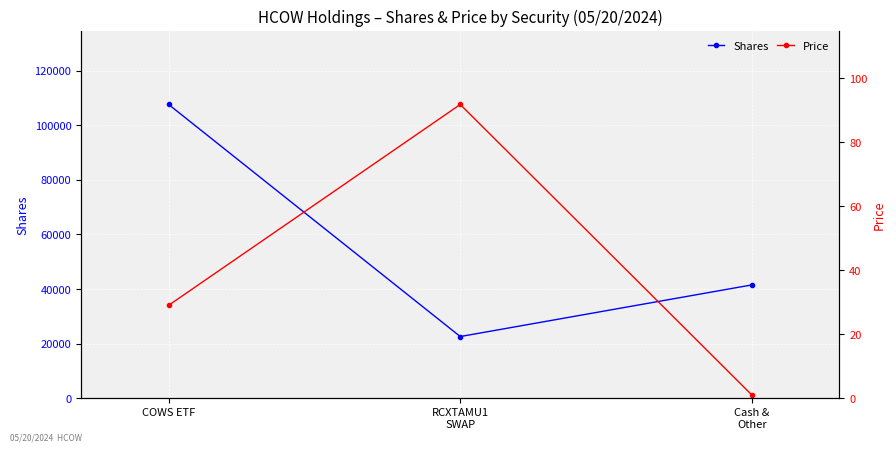

Reading left to right, transcribe all the data shown in this chart.

Shares: COWS ETF=107632.0	RCXTAMU1
SWAP=22586.0	Cash &
Other=41510.0
Price: COWS ETF=29.0	RCXTAMU1
SWAP=91.8	Cash &
Other=1.0